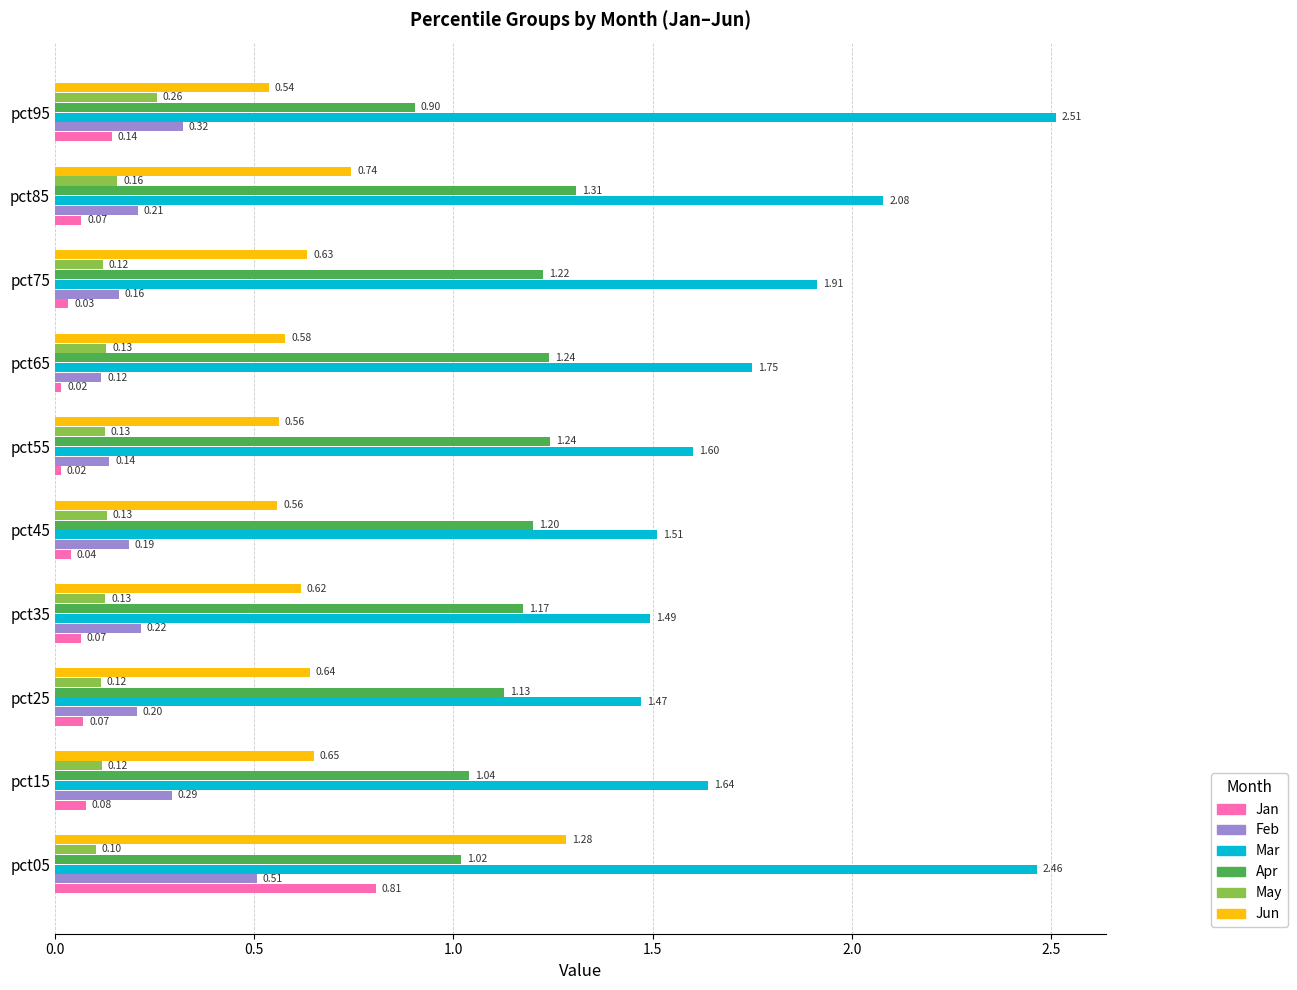

What is the sum of the Mar values at pct65 and pct95?

4.3